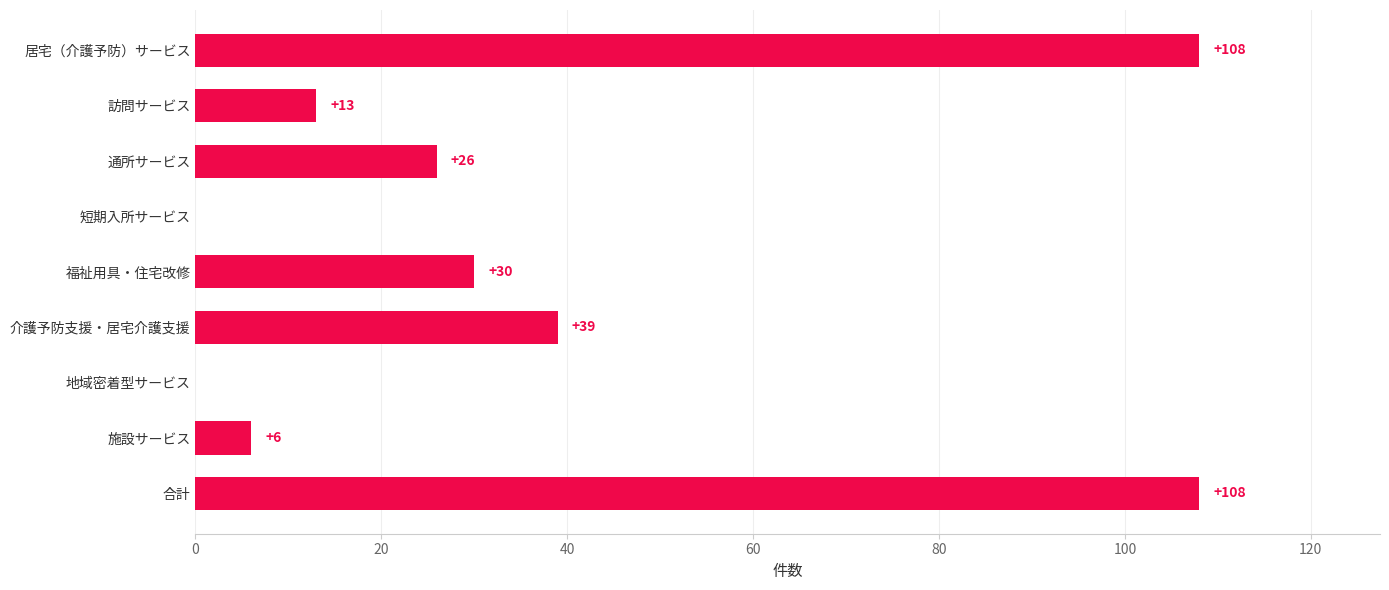

What is the average value?

37